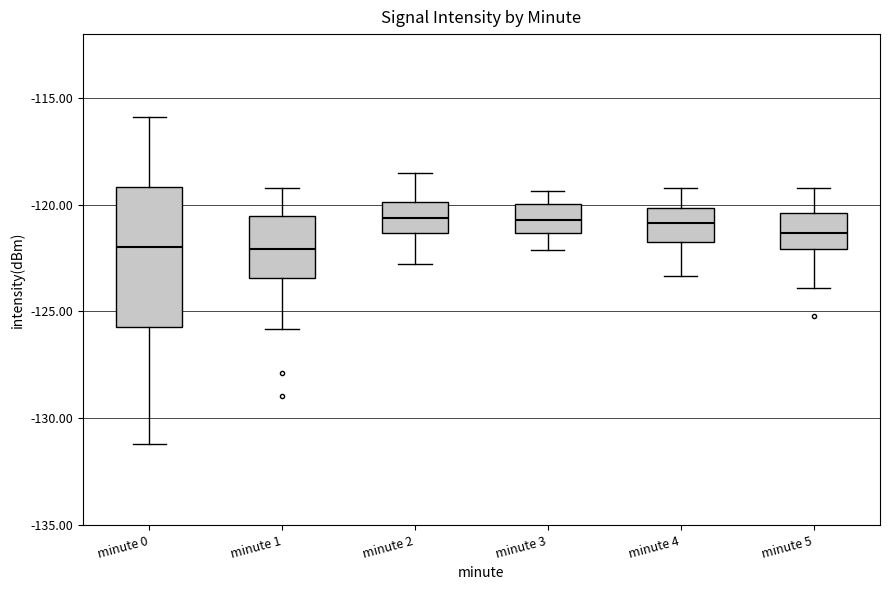

Where does the upper whisker of the box for minute 0 end on the y-axis? The values are not printed on the chart, so give them approximately, as read against the axis.

-116.0